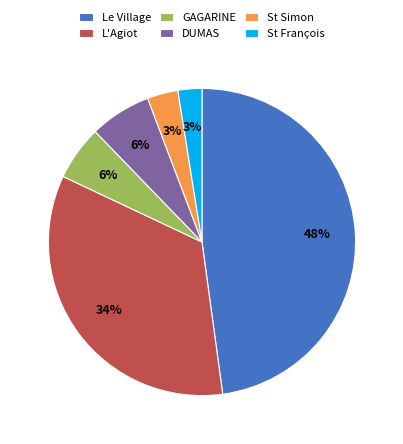

To the nearest percent, what portion does DUMAS represent?

6%